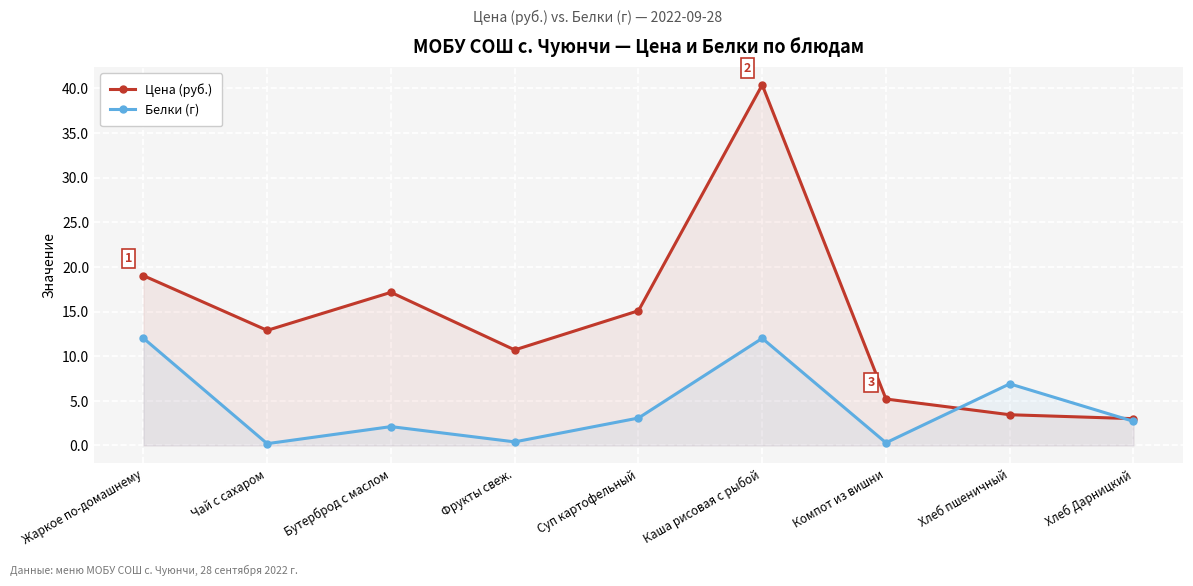

Rank the series by their average value, from highest to lowest.

Цена (руб.), Белки (г)